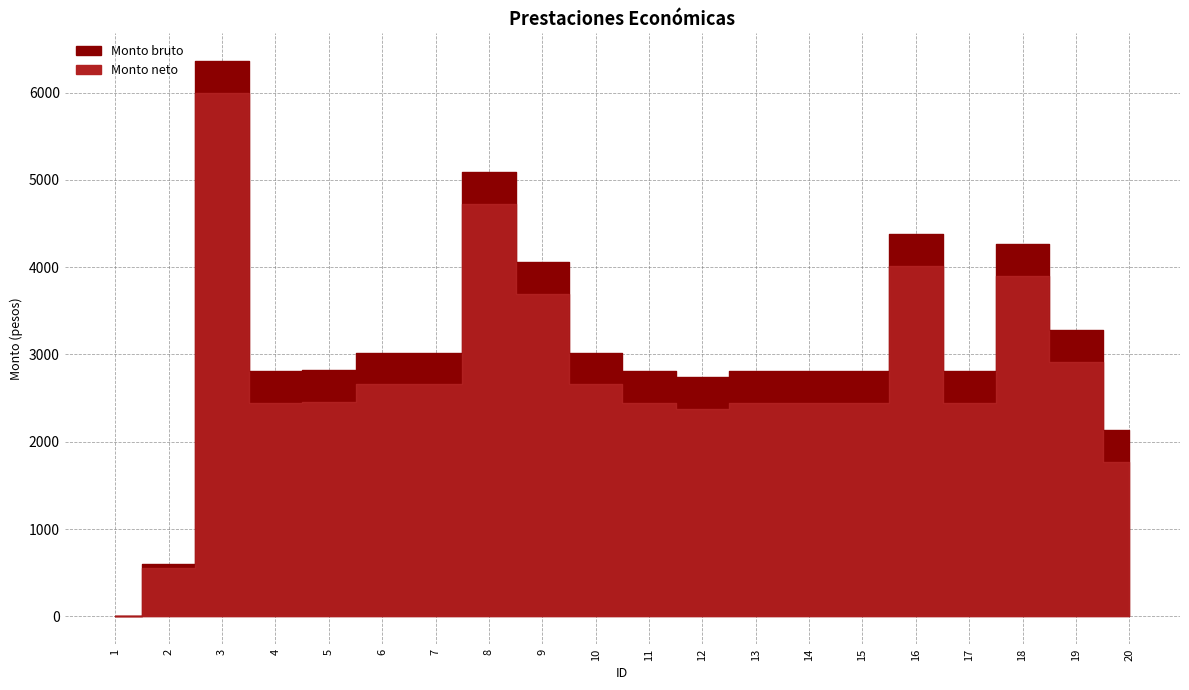

Where is Monto bruto nearest to the value 3179?

19